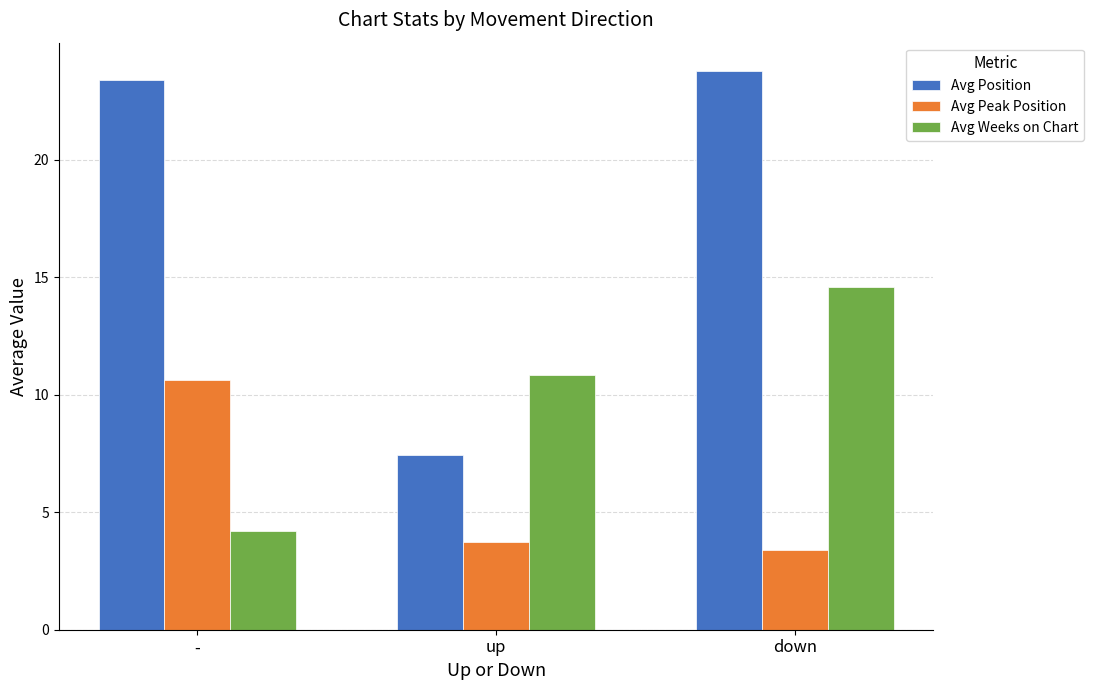

What is the spread (max minus min) of values at down?

20.4